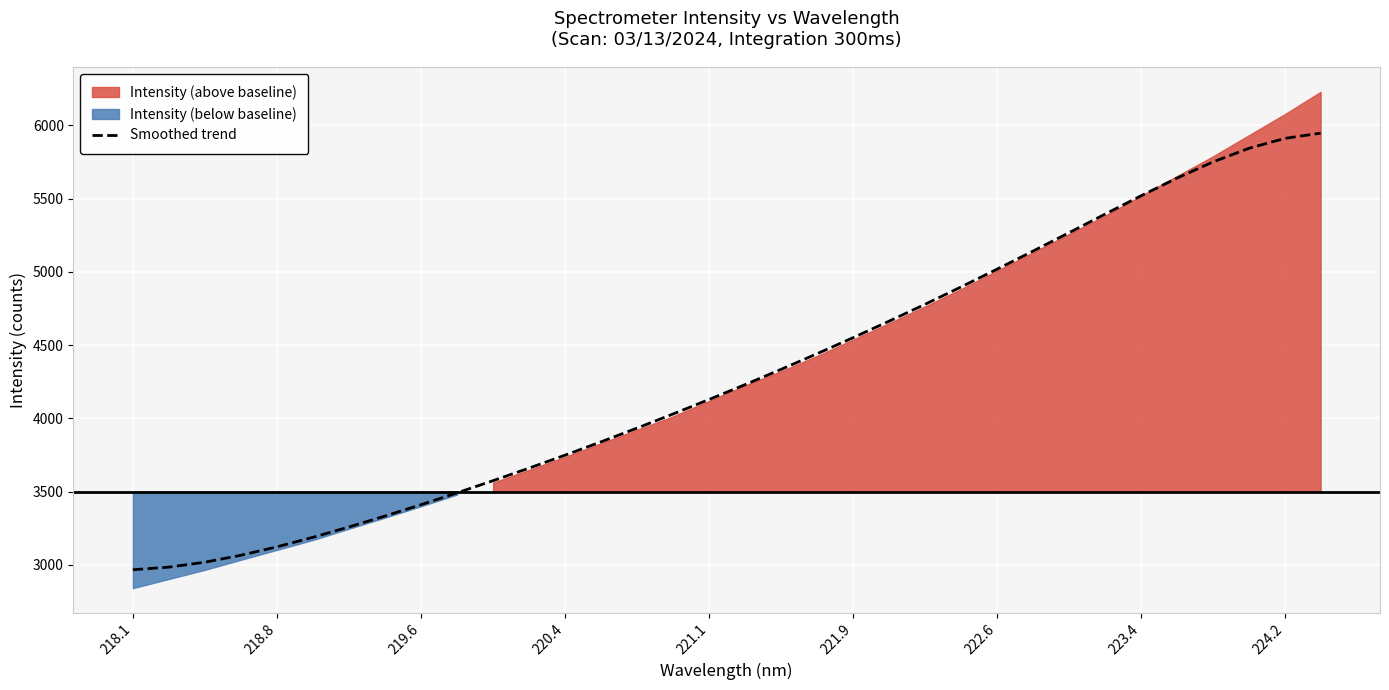

Which category has the lowest value across all series?

218.1